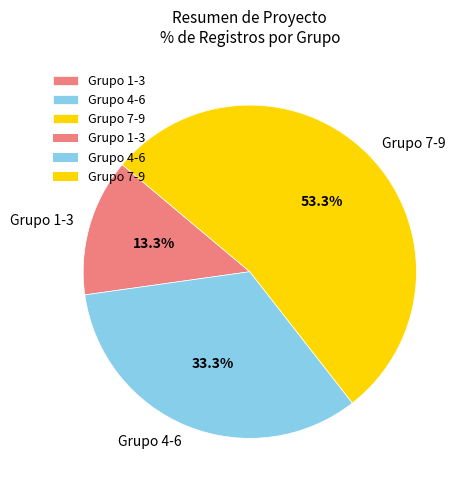

Count the number of slices in the pie.

3